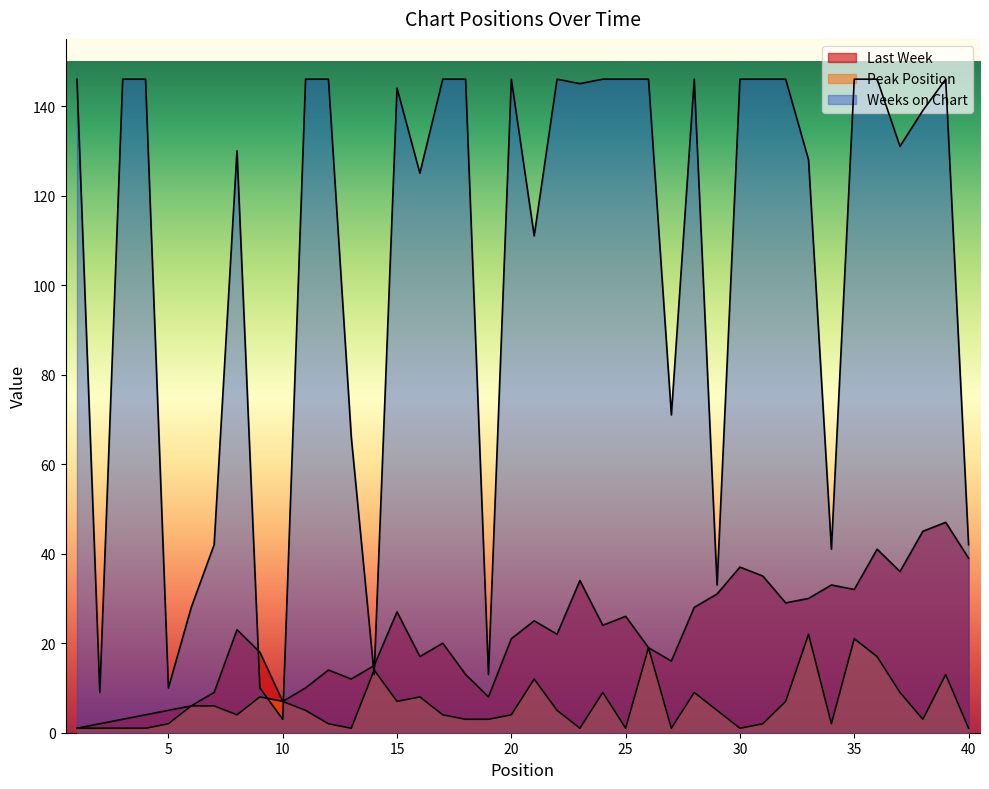

What is the difference between the second highest and second lowest values in the Peak Position series?

20